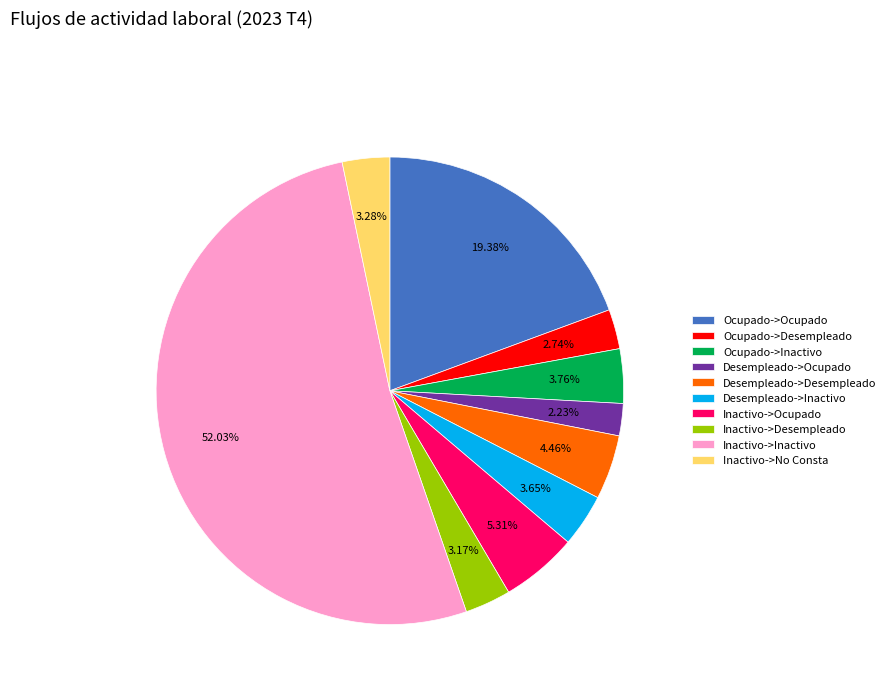

Combined, do Inactivo->Desempleado and Inactivo->No Consta account for over 50%?

No